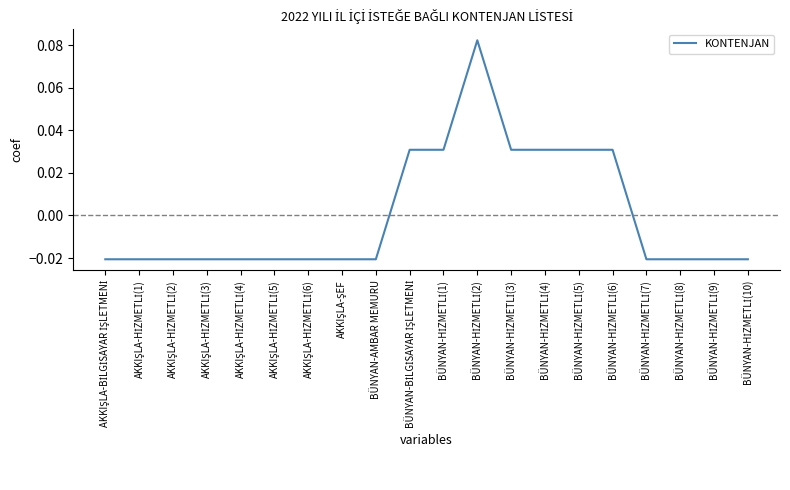

Where is the first local maximum?

BÜNYAN-HİZMETLİ(2)